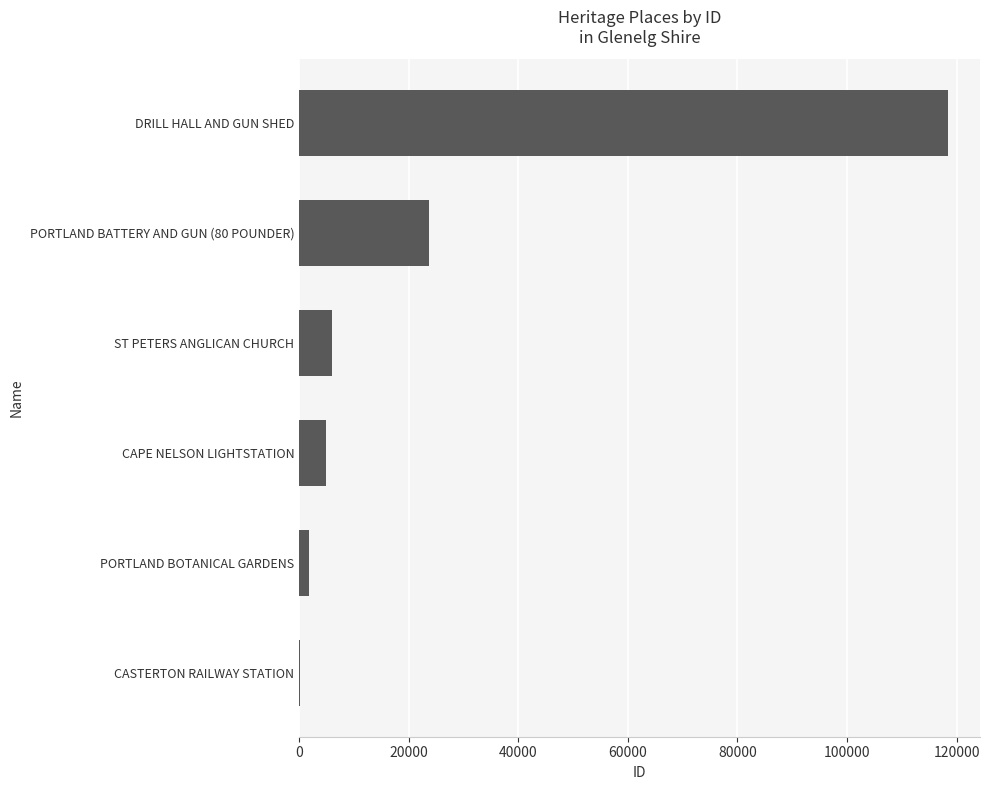

Where is the data nearest to the value 59308?

PORTLAND BATTERY AND GUN (80 POUNDER)